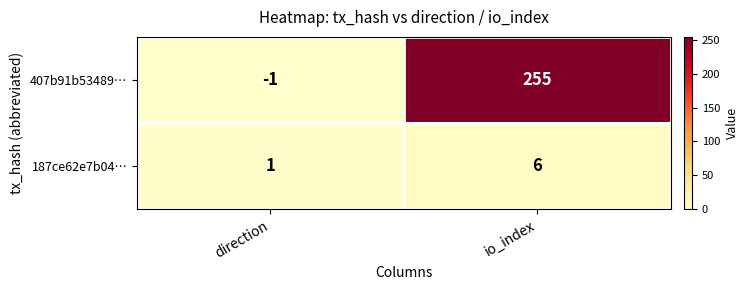

The value of 407b91b53489… at io_index is 338. True or false?

False